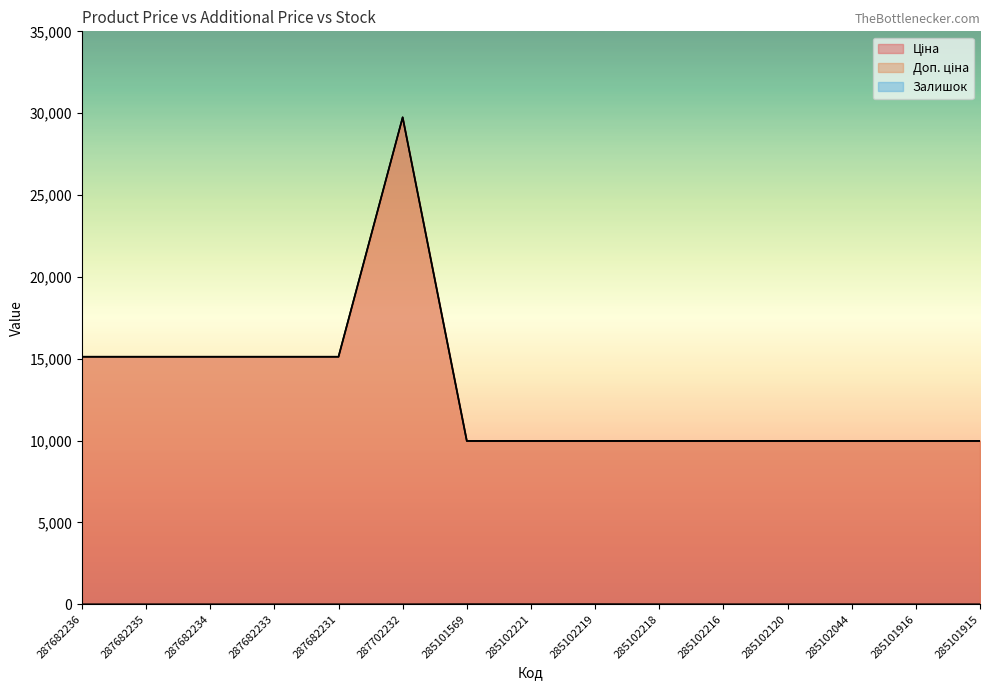

What is the difference between the second highest and minimum values in the Залишок series?

7.0